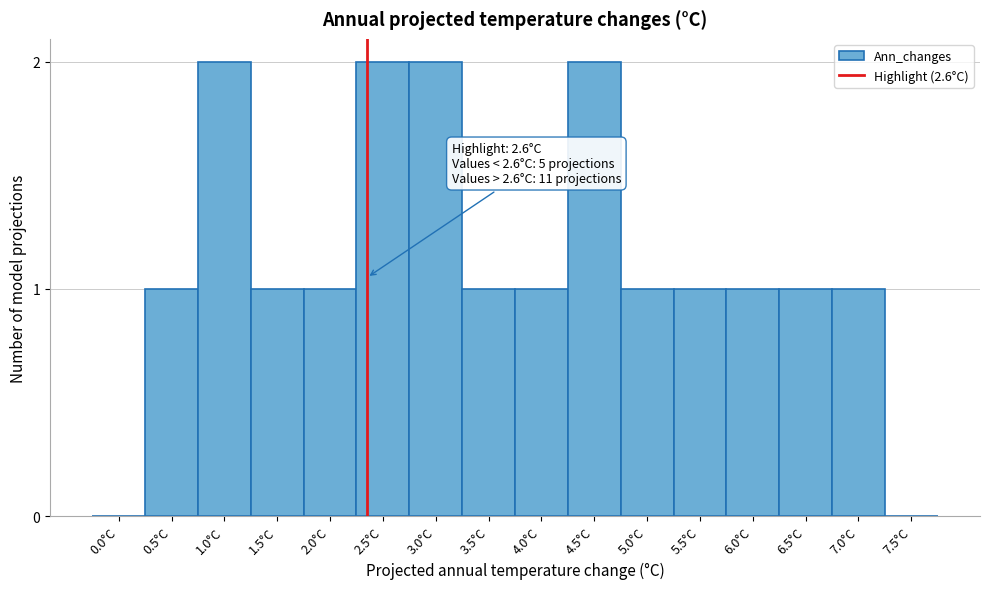

Reading left to right, extract all data points from this chart.

0.0°C=0	0.5°C=1	1.0°C=2	1.5°C=1	2.0°C=1	2.5°C=2	3.0°C=2	3.5°C=1	4.0°C=1	4.5°C=2	5.0°C=1	5.5°C=1	6.0°C=1	6.5°C=1	7.0°C=1	7.5°C=0